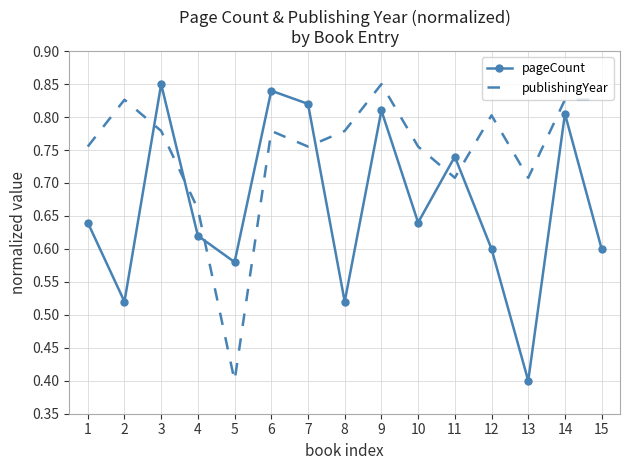

What is the spread (max minus min) of values at 7?

0.1